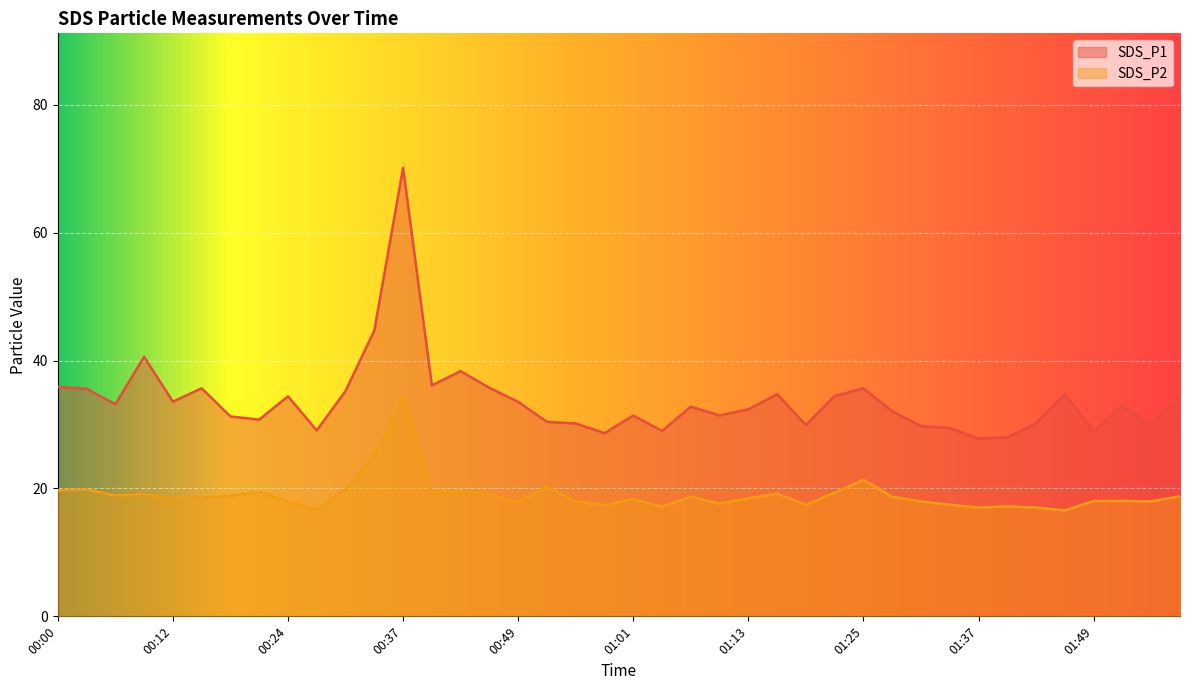

What is the average value of the SDS_P1 series?

33.8